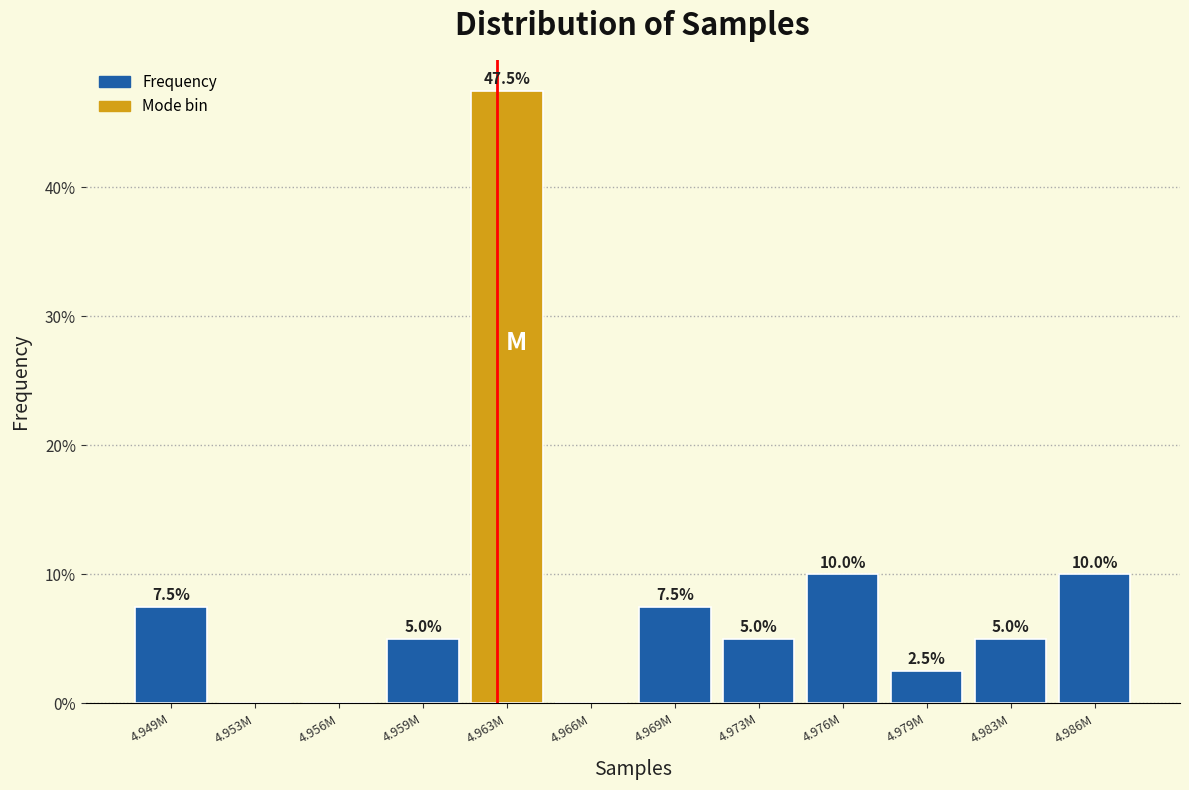

Reading left to right, transcribe all the data shown in this chart.

4.949M=7.5	4.953M=0.0	4.956M=0.0	4.959M=5.0	4.963M=47.5	4.966M=0.0	4.969M=7.5	4.973M=5.0	4.976M=10.0	4.979M=2.5	4.983M=5.0	4.986M=10.0